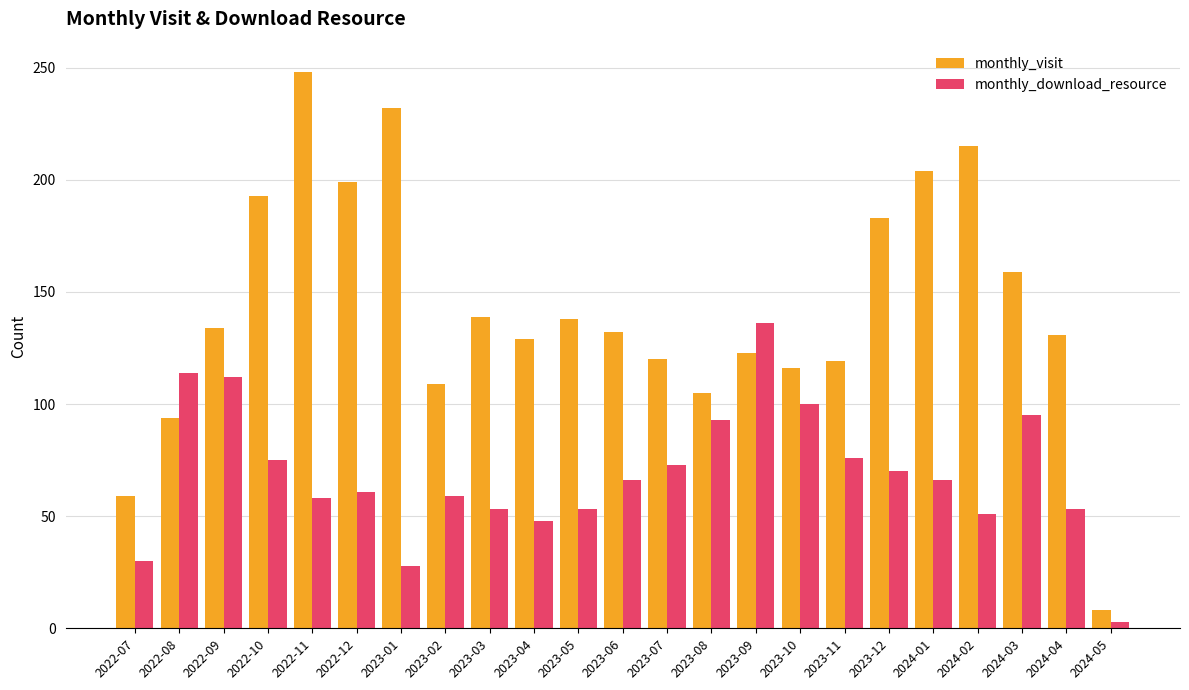

What is the total value across all series at 2023-01?

260